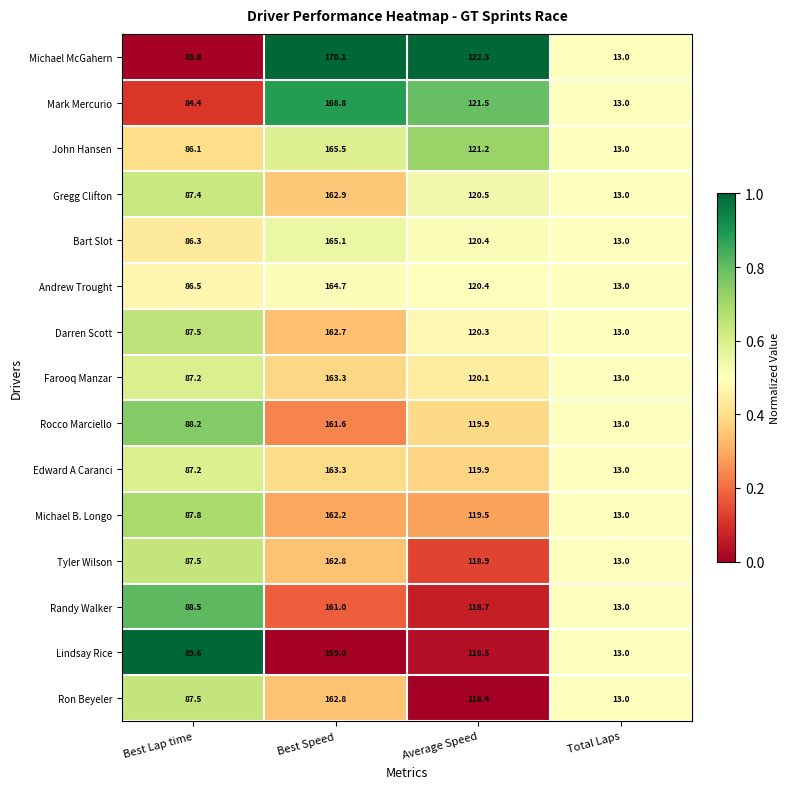

What is the difference between the maximum and minimum values in the John Hansen series?

152.5